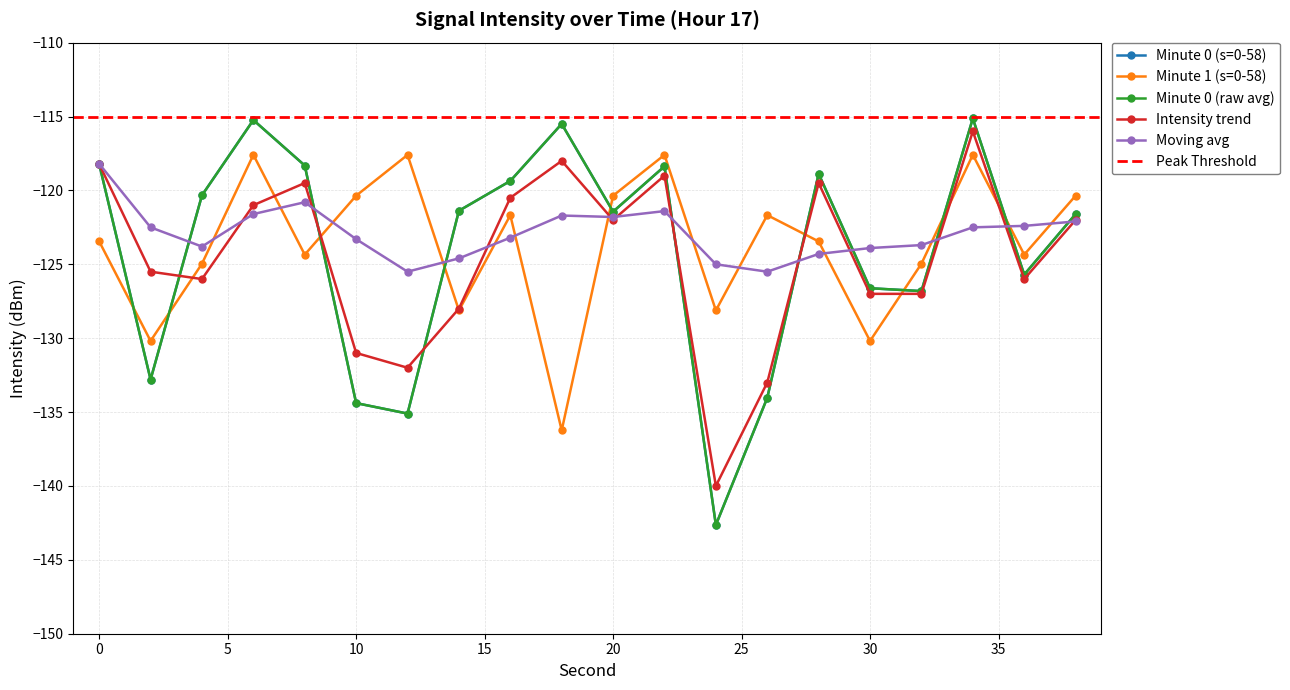

Which category has the lowest value across all series?

24